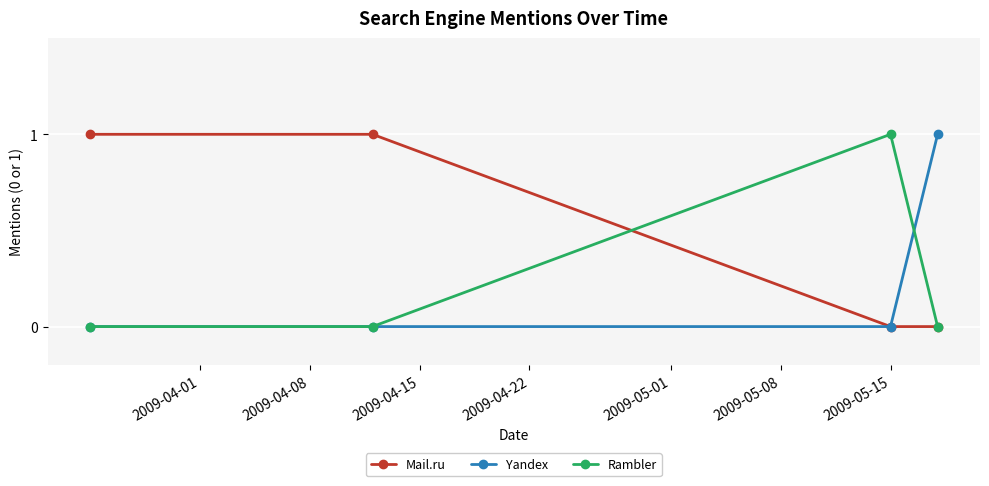

What is the value of the Yandex point at the 4th from the left?

1